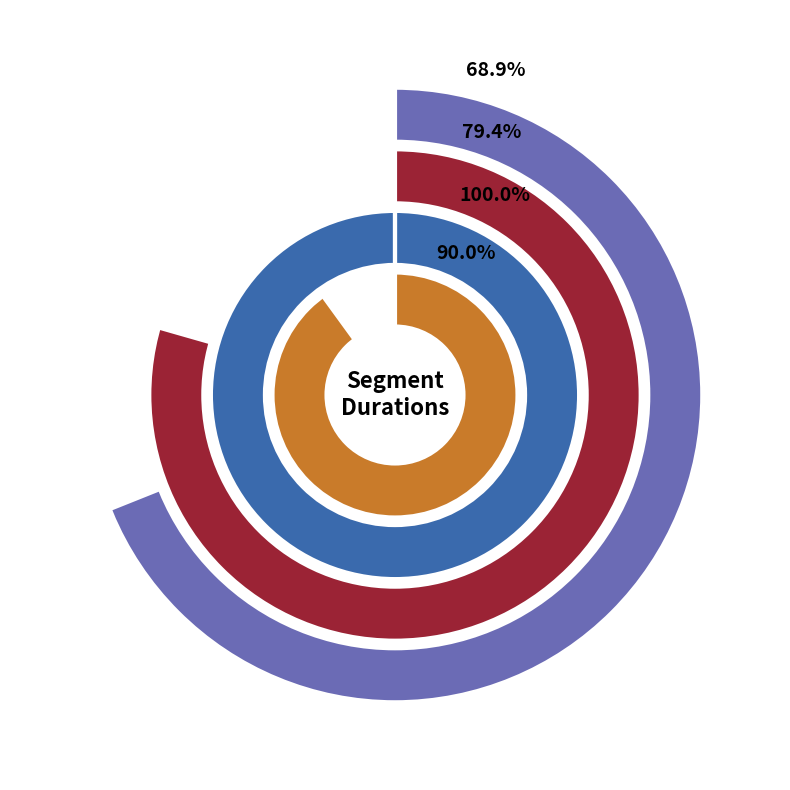

What is the ratio of the value at Toriel to the value at Undyne?

0.7